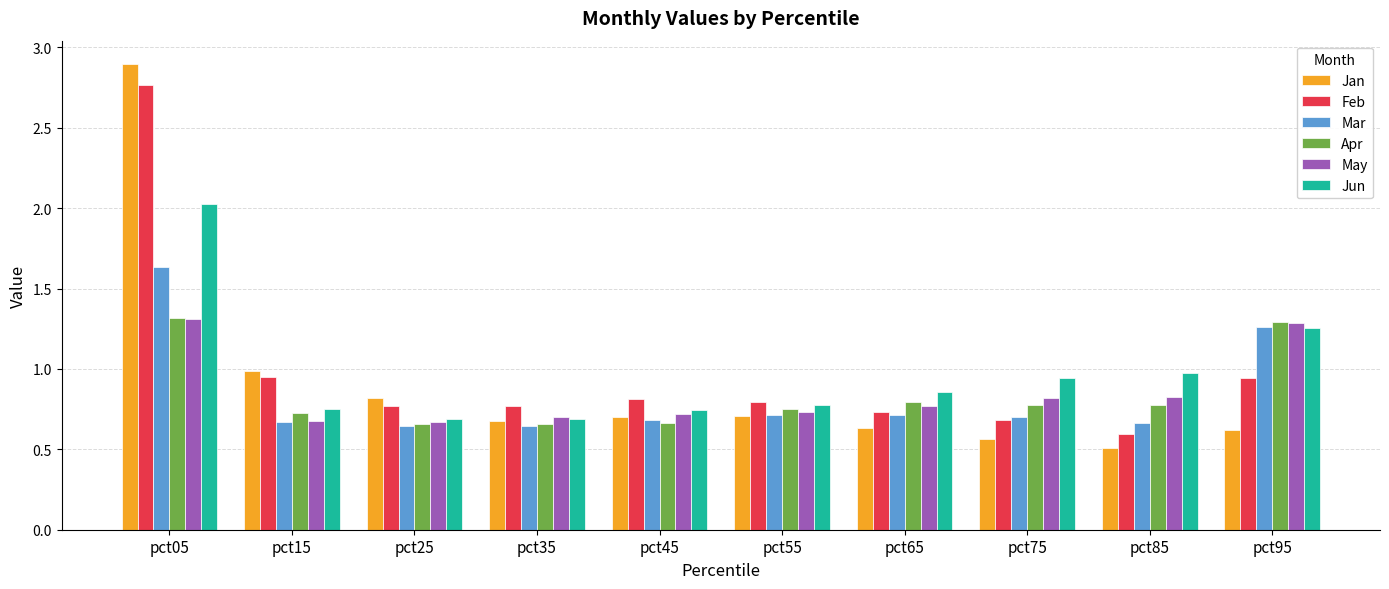

How many distinct data groups are displayed?

6